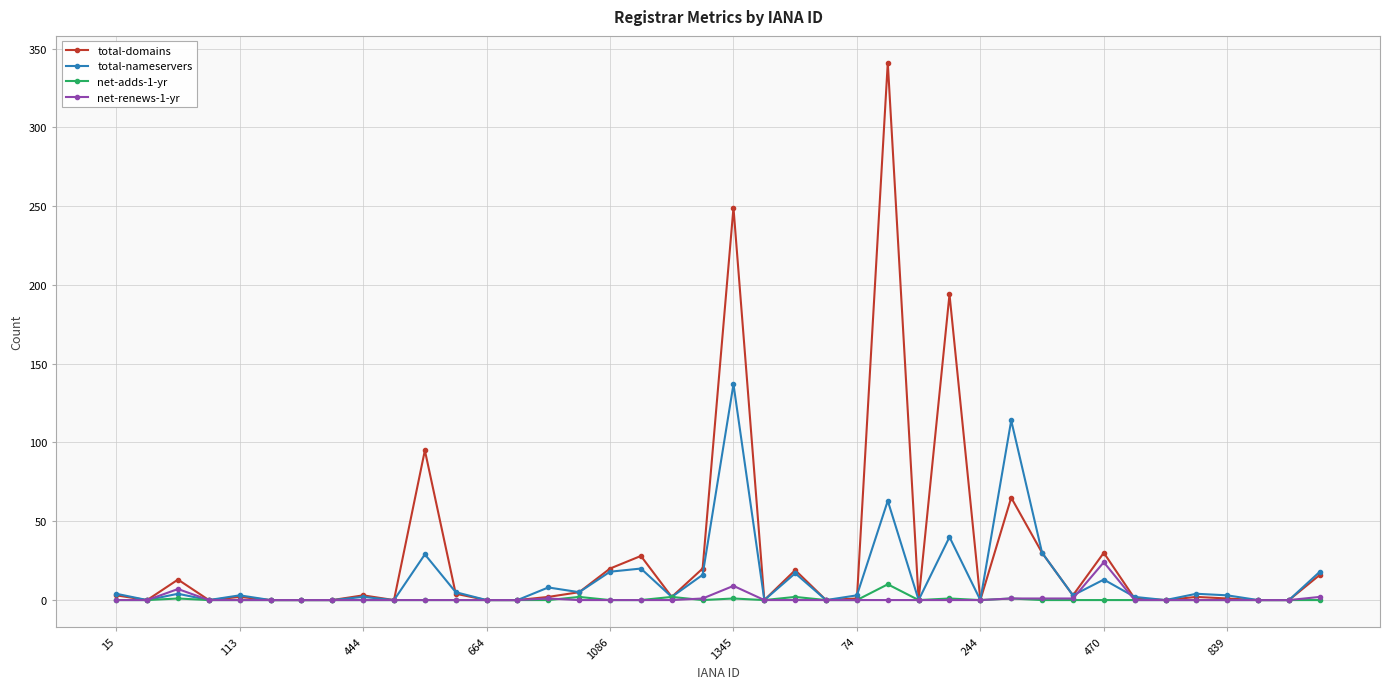

What is the maximum value shown in the chart?

341